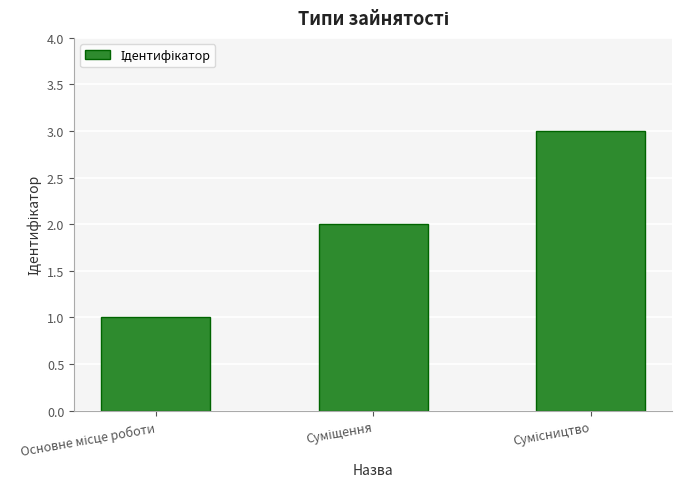

What is the maximum value shown in the chart?

3